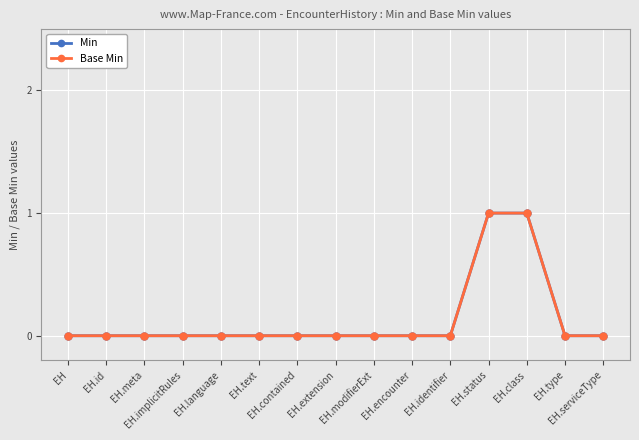

Does the chart have visible grid lines?

Yes